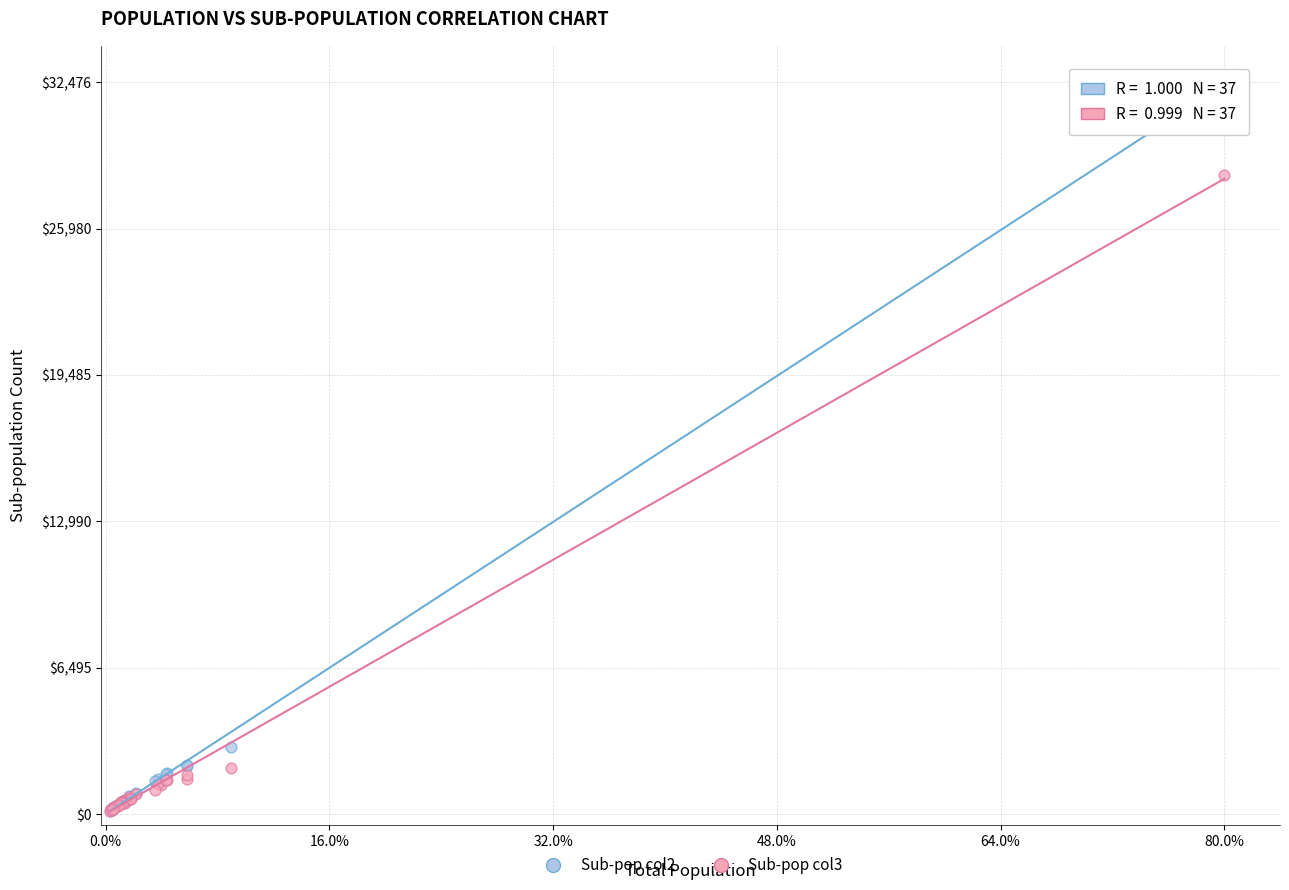

Across all series, what Y value is closest to 16312?

28359